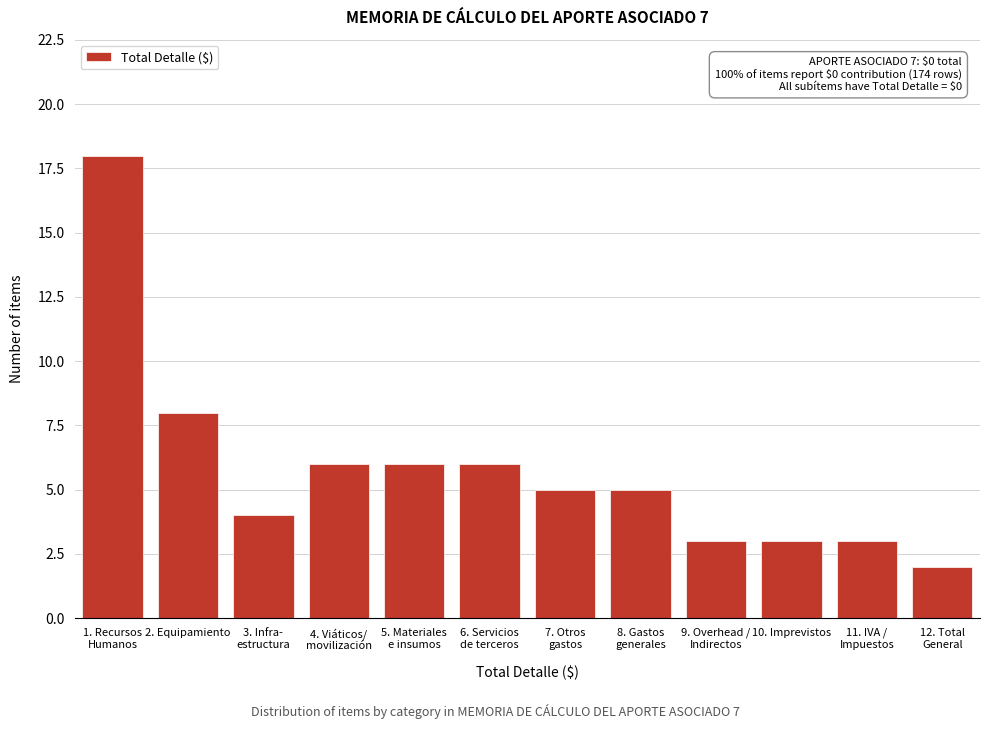

Reading left to right, extract all data points from this chart.

18	8	4	6	6	6	5	5	3	3	3	2